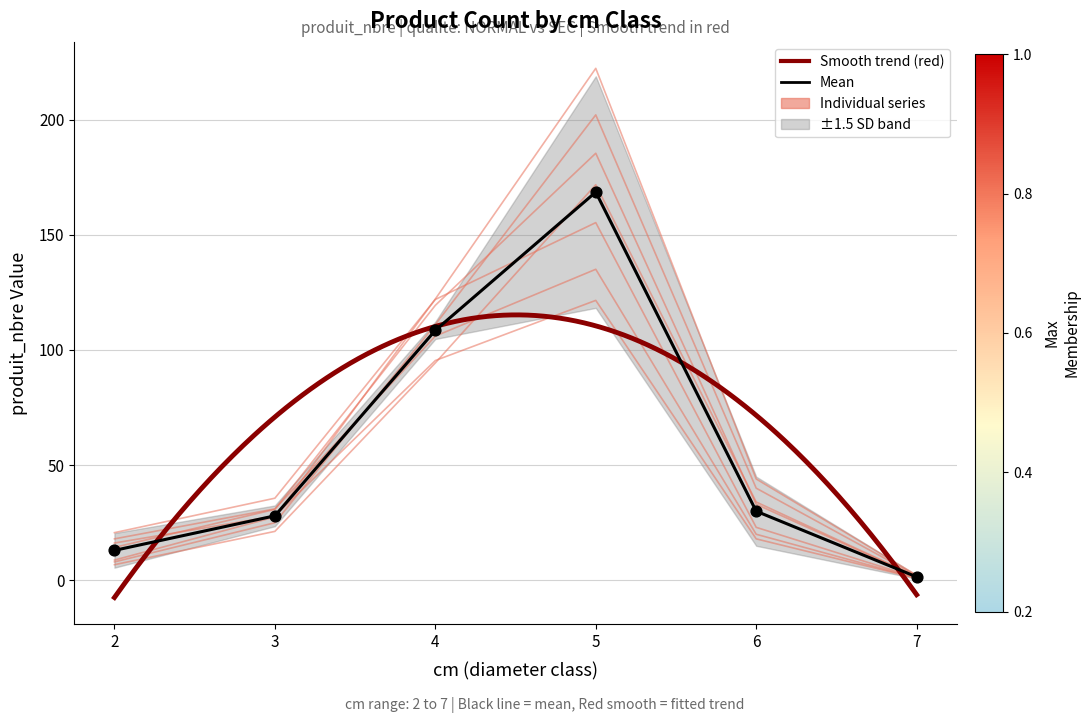

What is the total value across all series at 5?

306.7